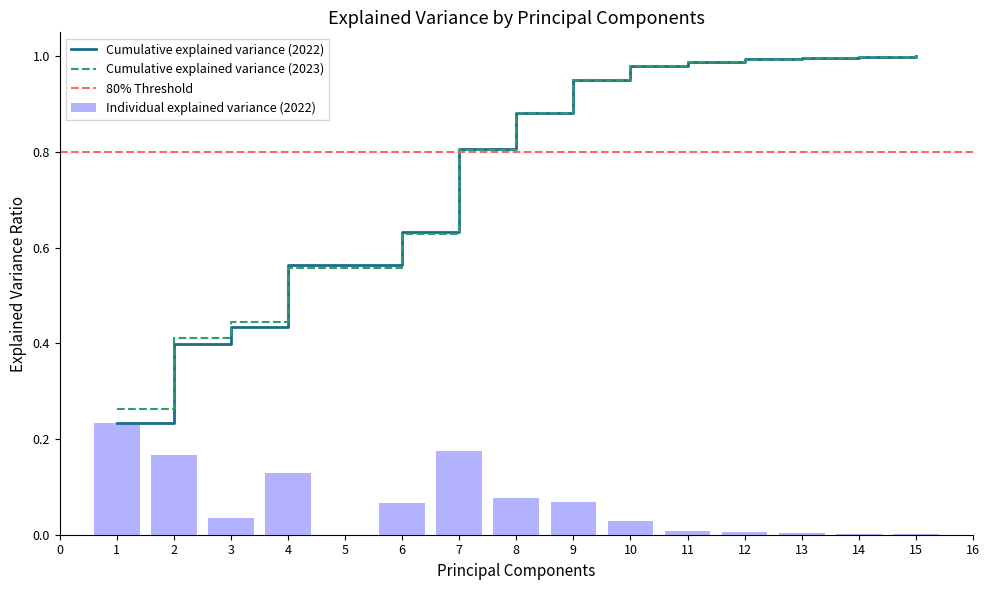

What is the average value?

0.1